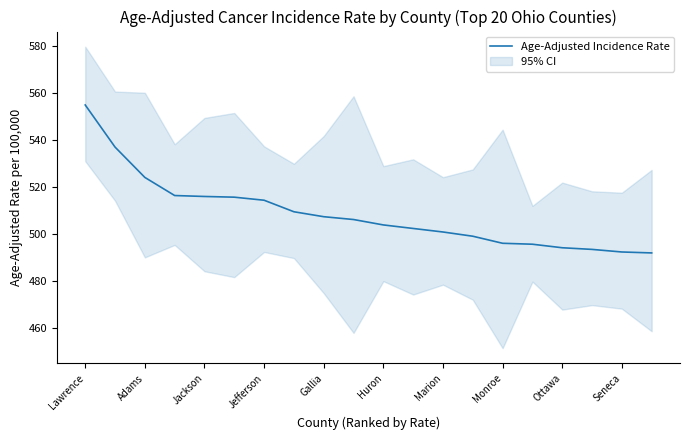

What is the difference between the second highest and second lowest values?

44.6